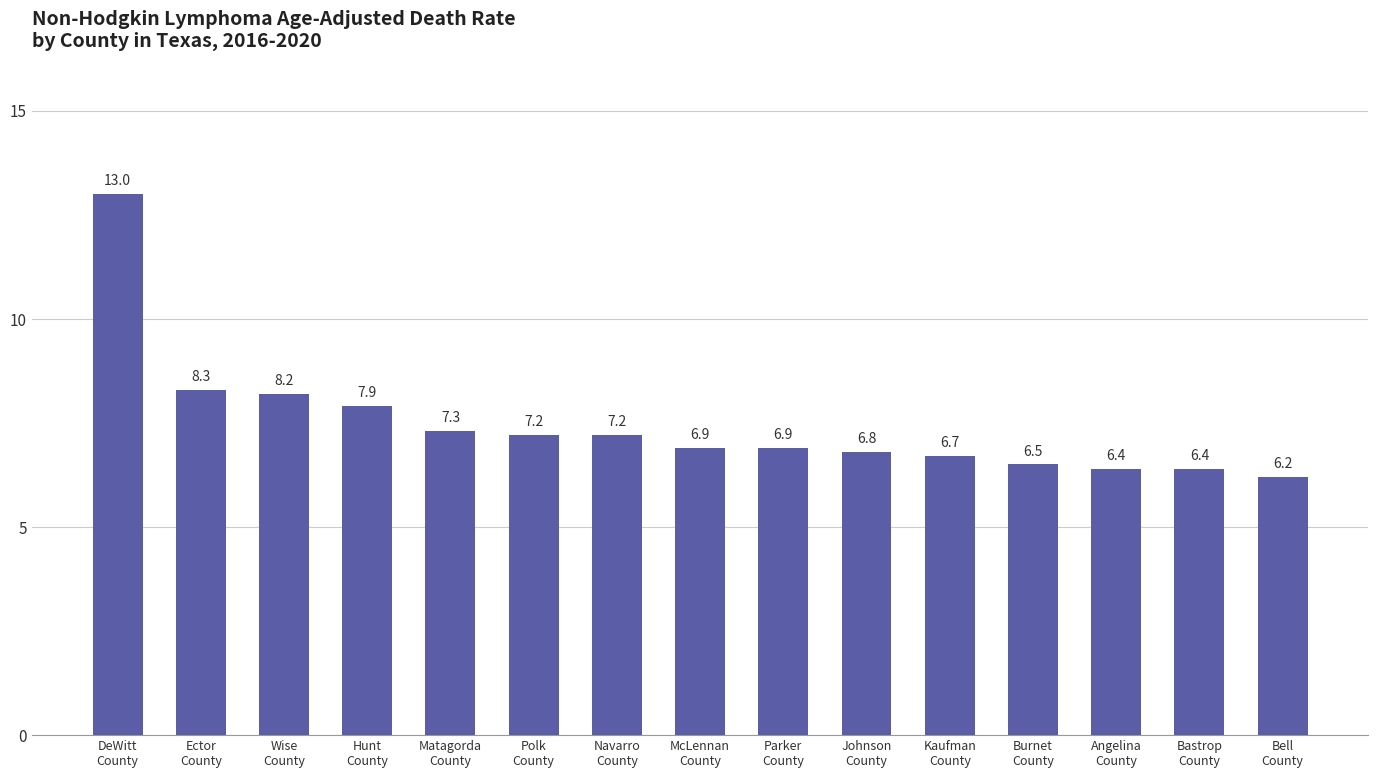

How many distinct data groups are displayed?

1